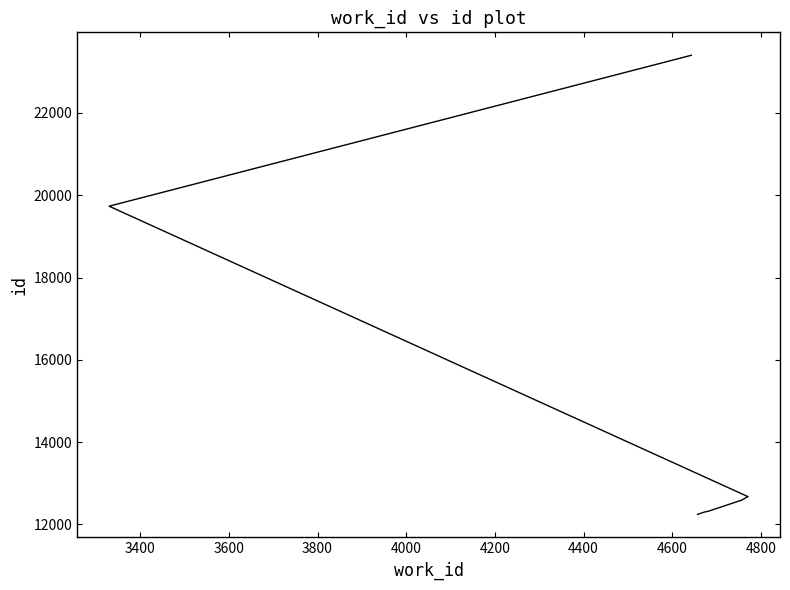

True or false: the data has more than 0 interior local peaks.

False